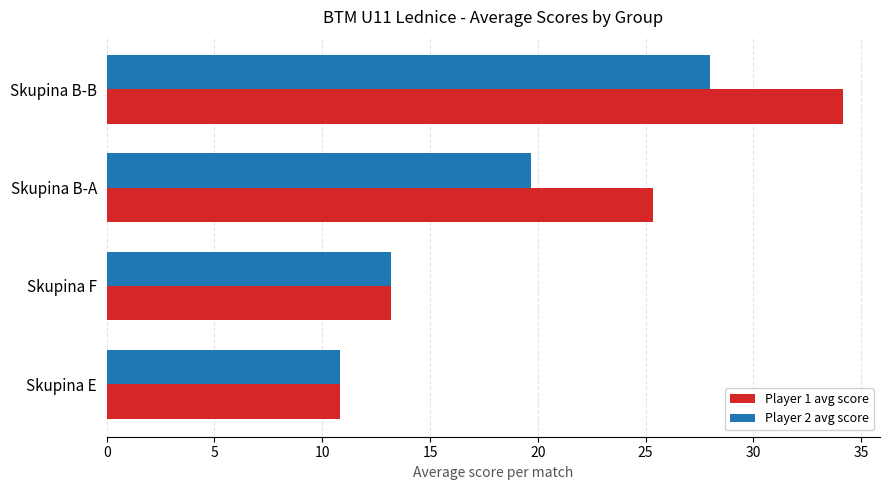

How many values in the Player 1 avg score series are below 25?

2